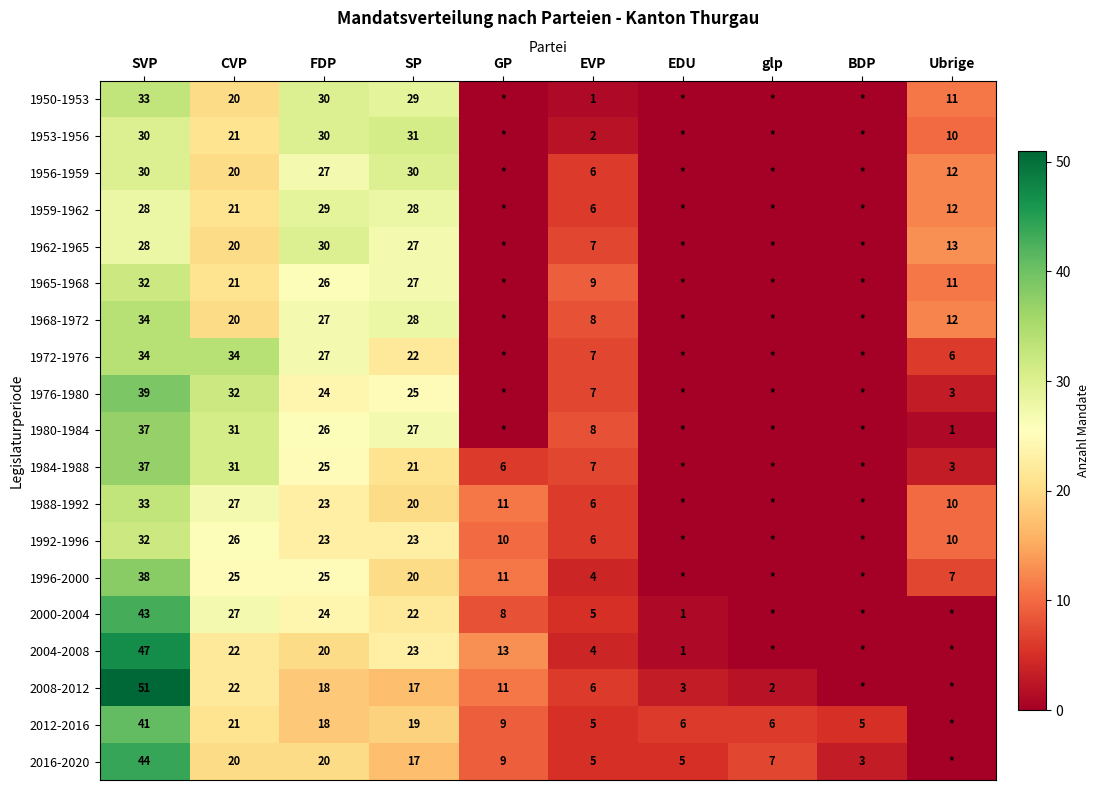

At how many categories does at least one series exceed 18?

4